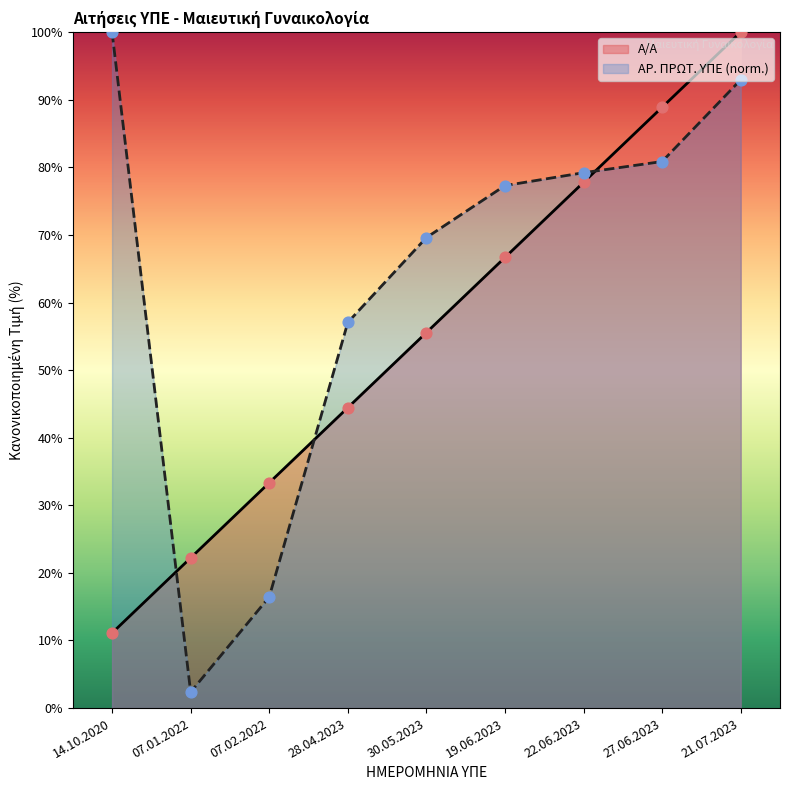

Which series contains the highest Y value?

Α/Α